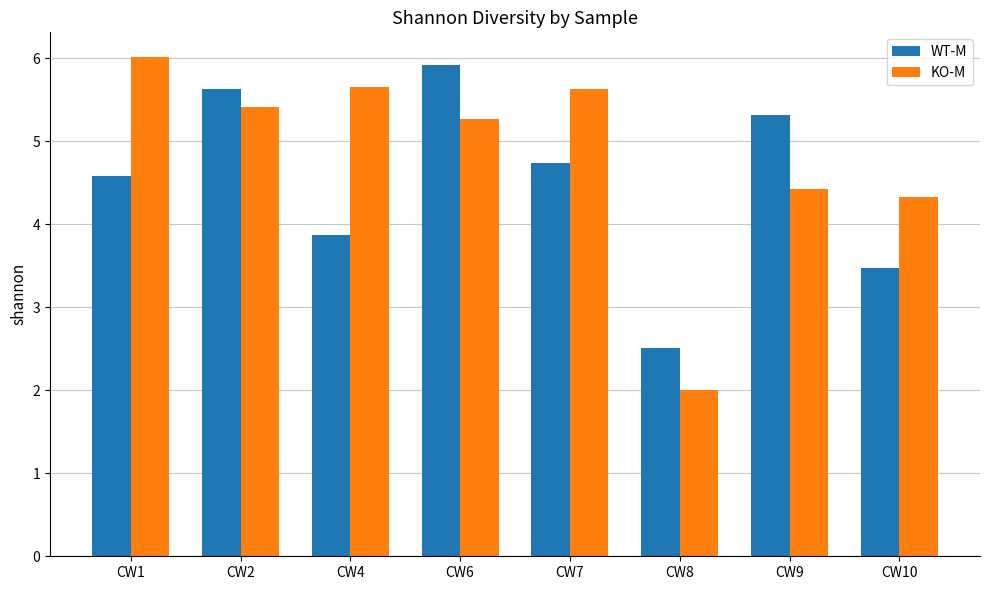

Where does the WT-M series first go above 4?

CW1